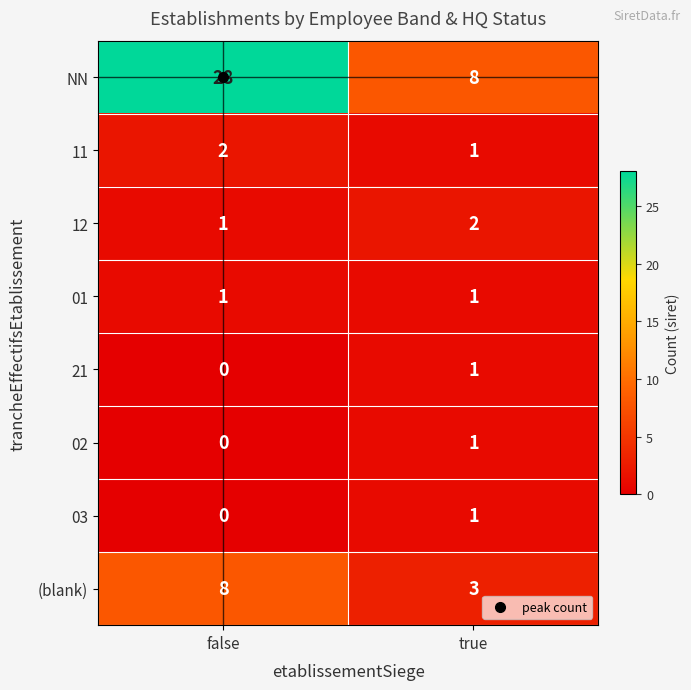

True or false: 03 has a value of 1 at true.

True